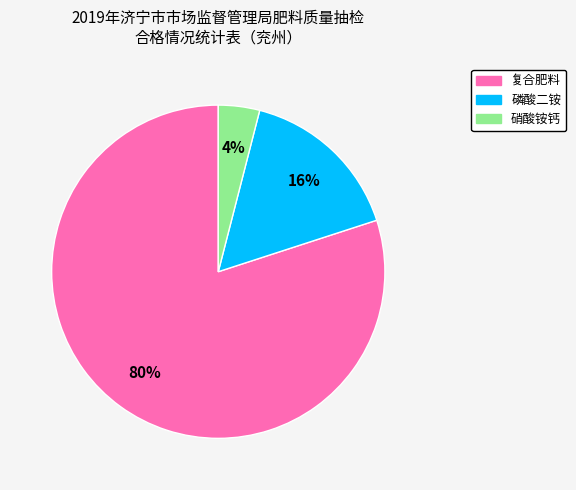

Between 磷酸二铵 and 硝酸铵钙, which is larger?

磷酸二铵